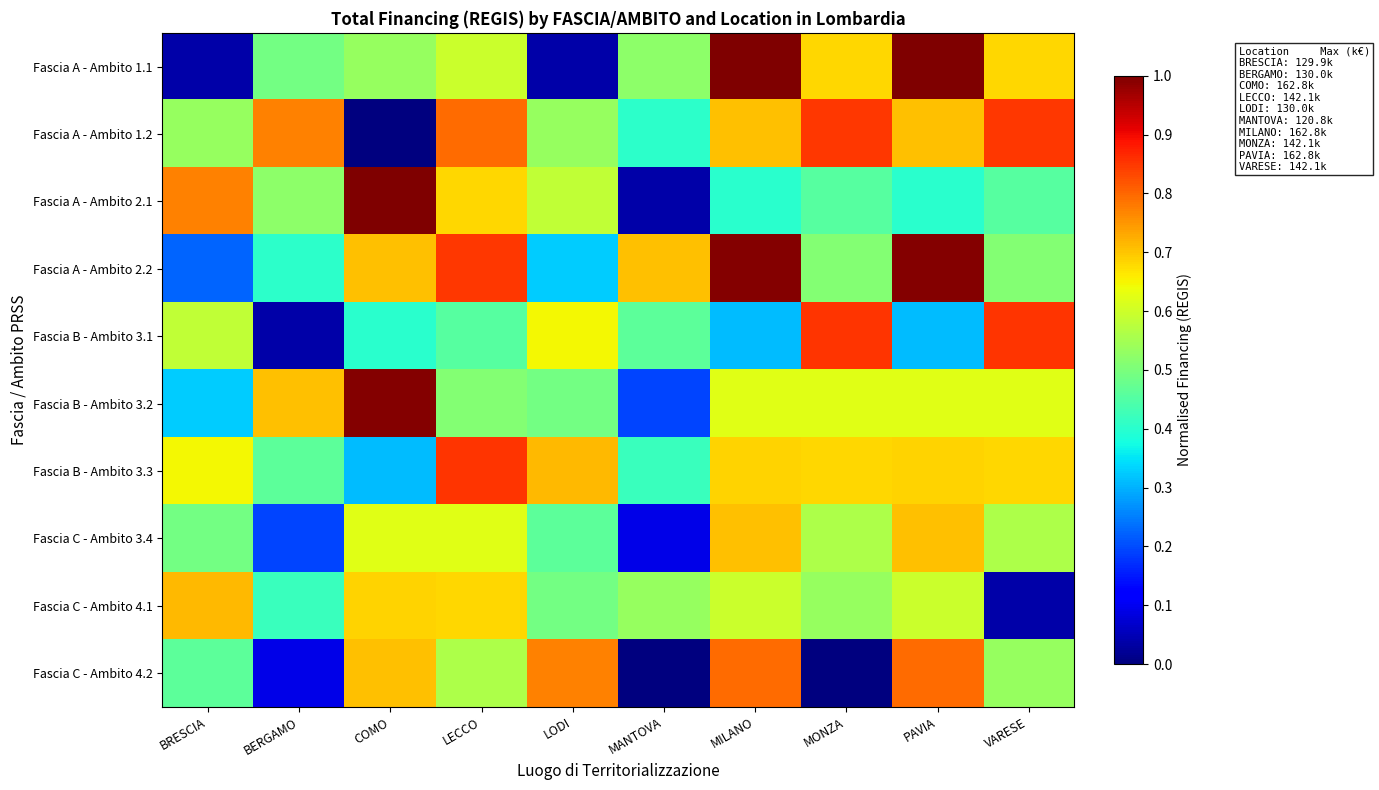

At which category does the chart reach its peak across all series?

MILANO